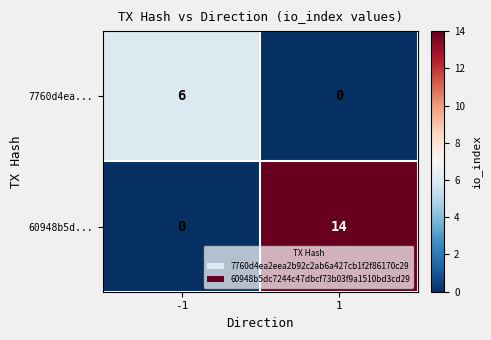

Reading left to right, list all the values displayed in this chart.

7760d4ea...: -1=6	1=0
60948b5d...: -1=0	1=14